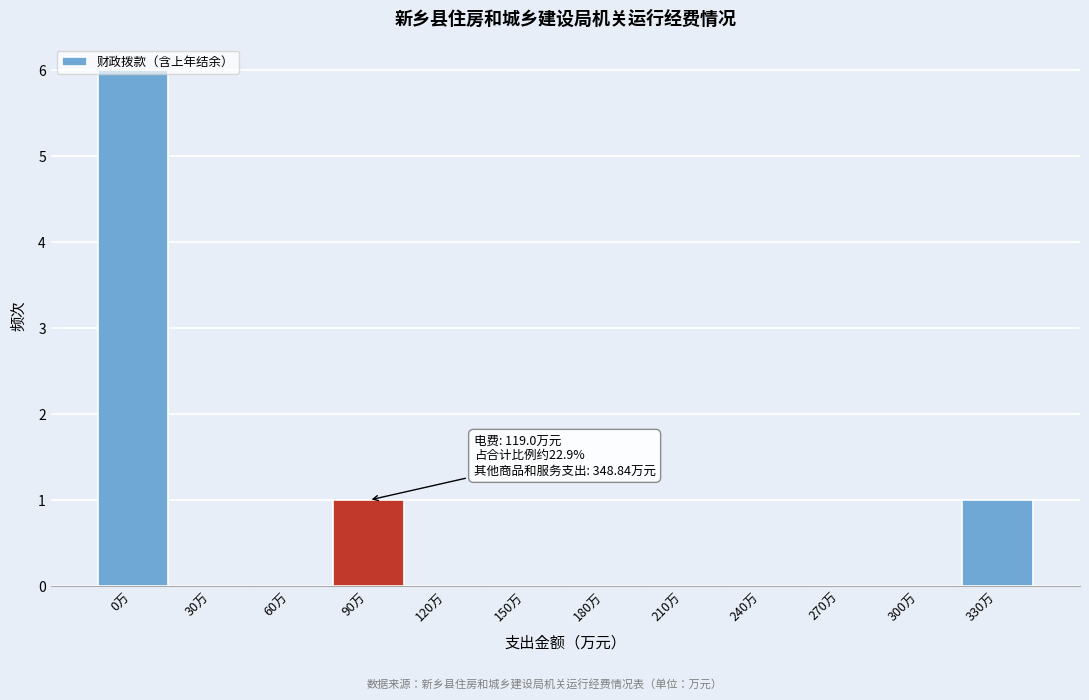

Which label corresponds to the largest value in the chart?

0万